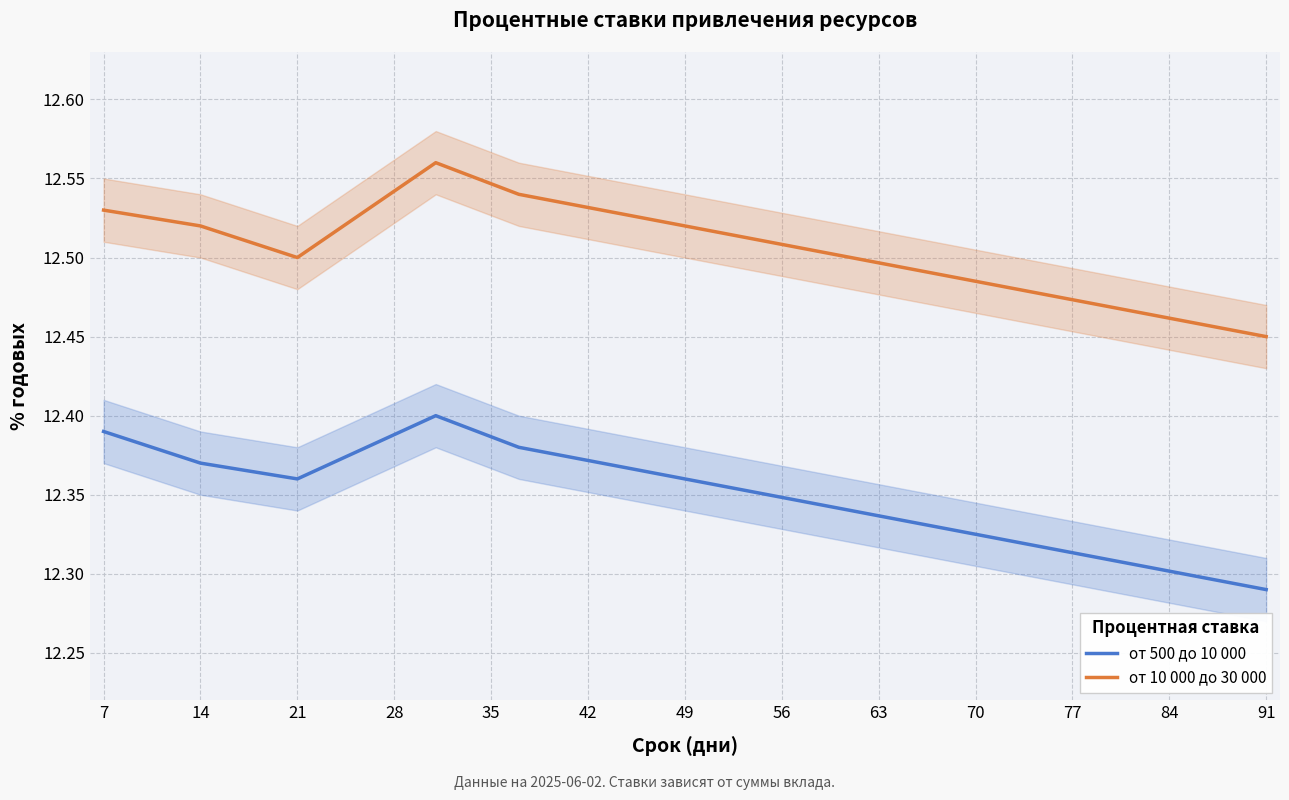

Count the number of categories in the chart.

14